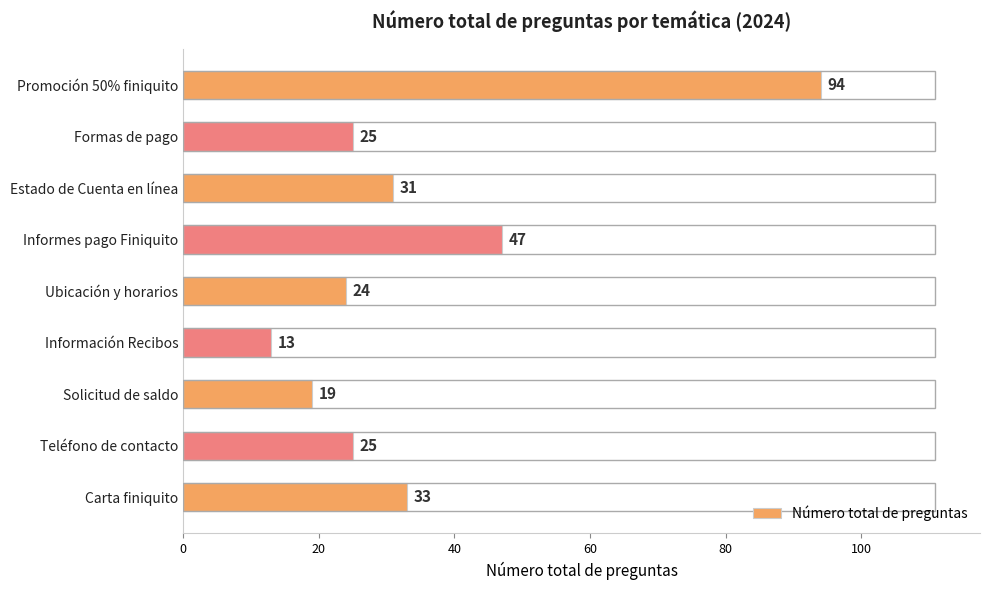

Where is the data nearest to the value 53?

Informes pago Finiquito